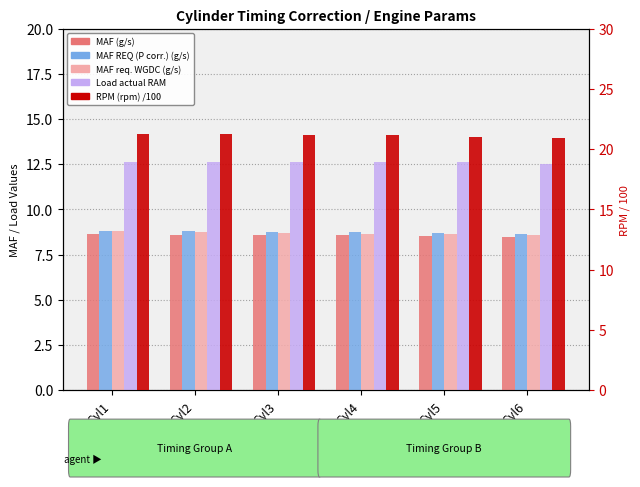

What value does the MAF REQ (P corr.) (g/s) series have at Cyl5?

8.7